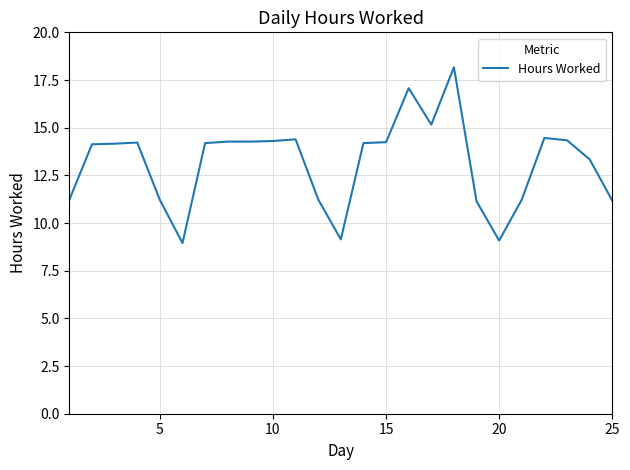

What is the maximum value shown in the chart?

18.2